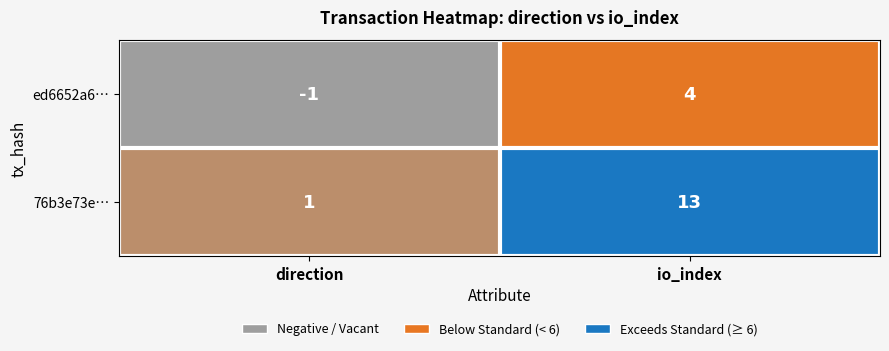

Count the number of categories in the chart.

2